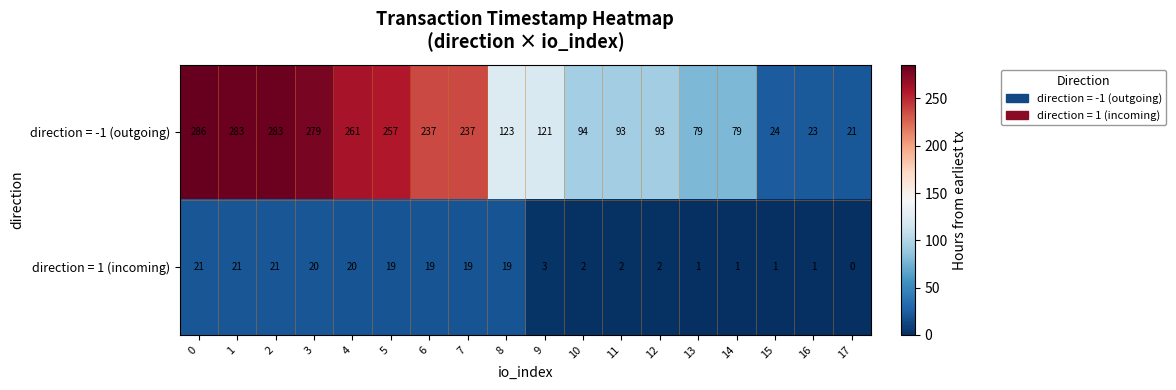

What is the approximate value of direction = 1 (incoming) at 0?

21